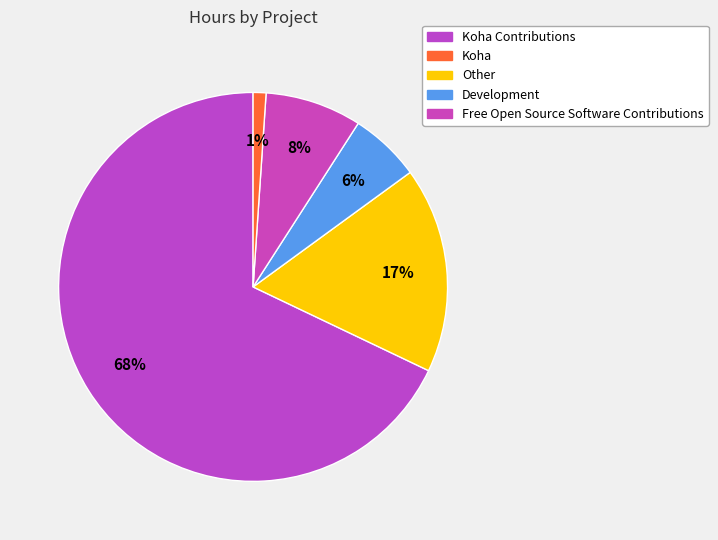

How many segments does this pie chart have?

5